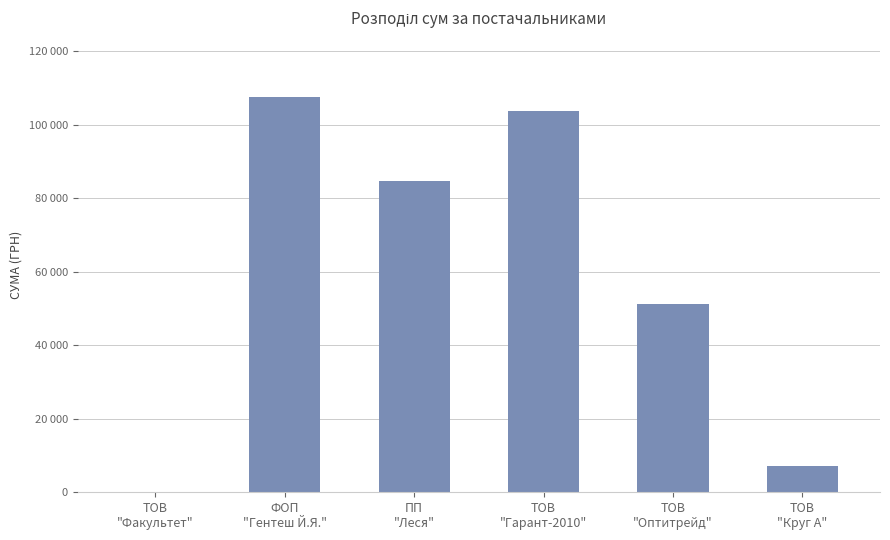

Are the bars horizontal?

No